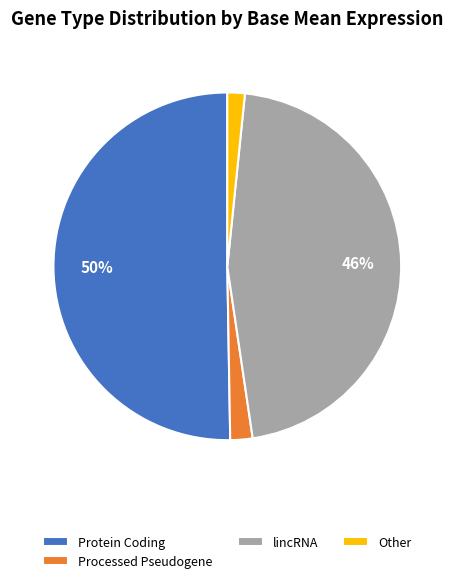

What is the majority slice?

Protein Coding